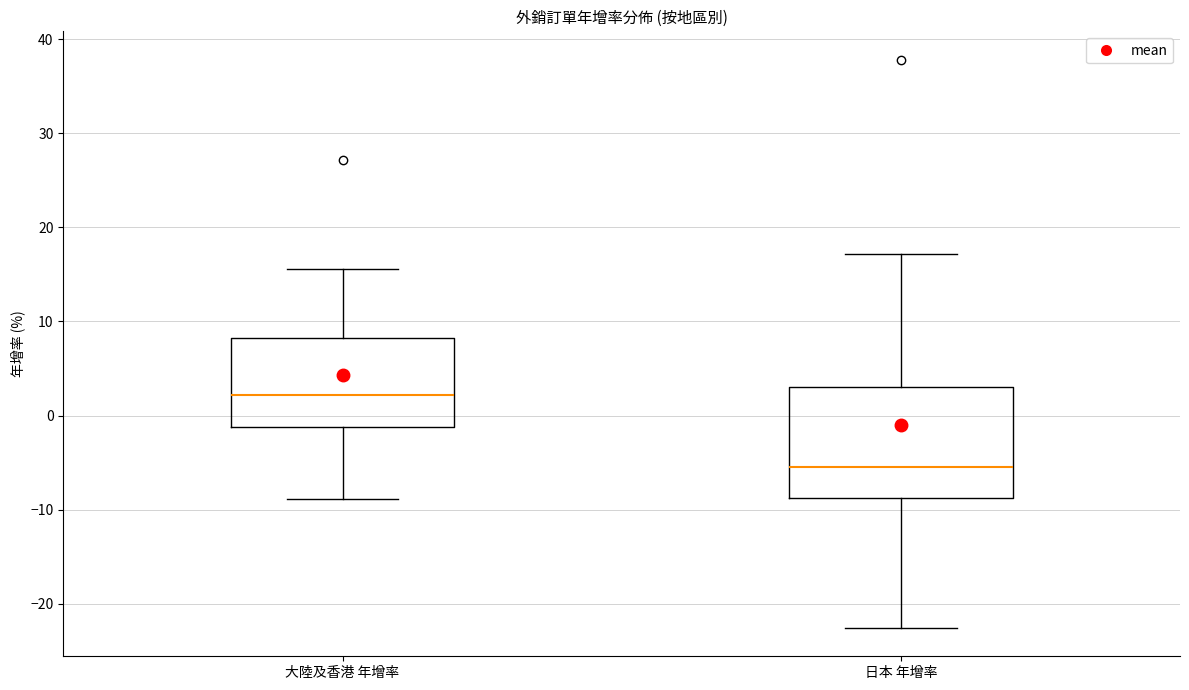

Which box has the lowest median line?

日本 年增率